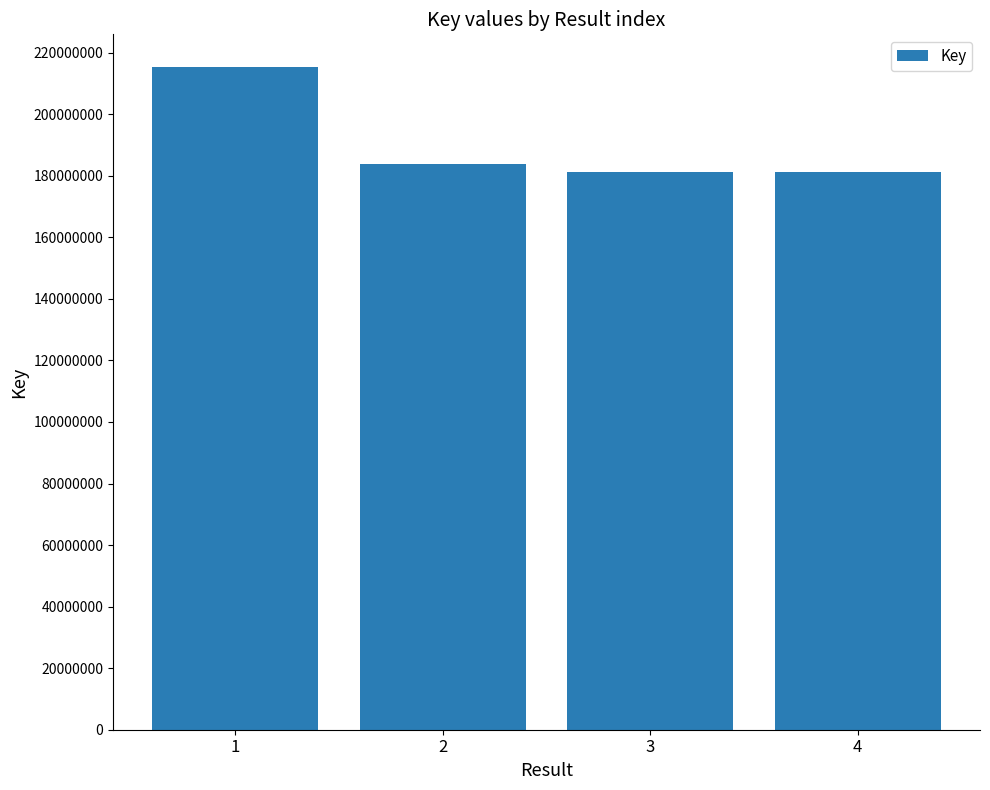

At which label does the data first exceed 183852303?

1